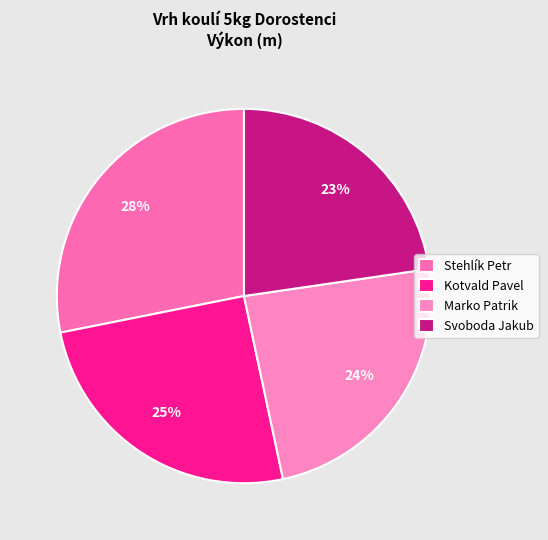

Rank the categories by value from highest to lowest.

Stehlík Petr, Kotvald Pavel, Marko Patrik, Svoboda Jakub